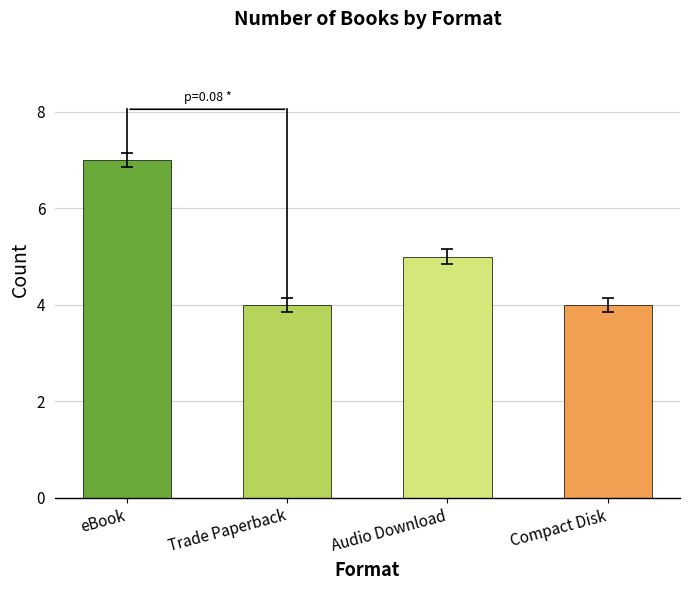

What is the label of the 2nd bar from the right?

Audio Download